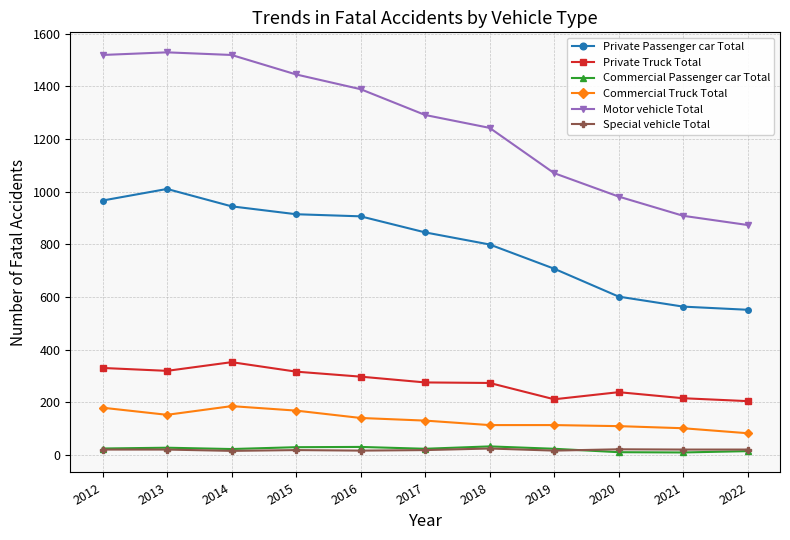

Is the value of Private Truck Total at 2012 greater than the value of Special vehicle Total at 2021?

Yes